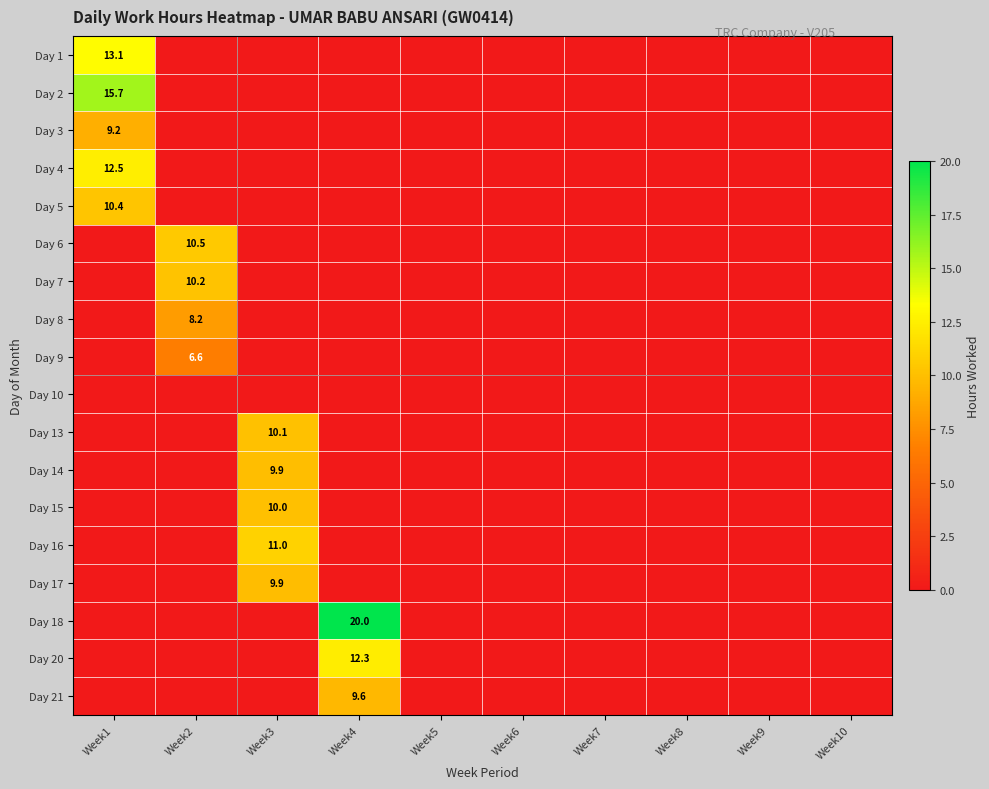

At which label does Day 4 reach its minimum?

Week2